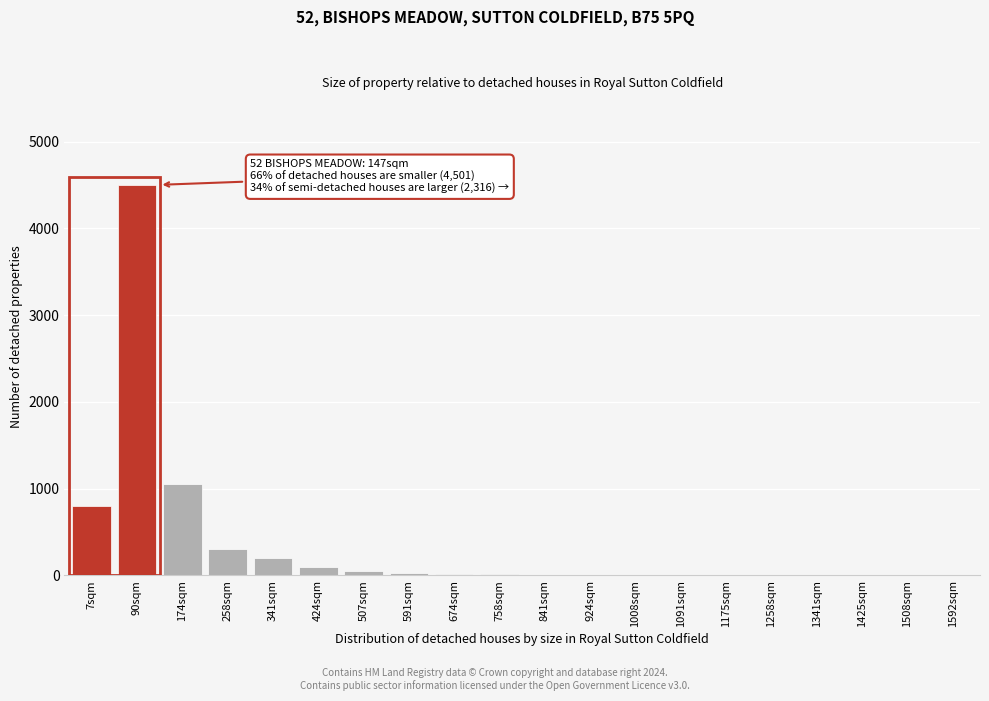

The chart shows a value of 1 at 1425sqm. True or false?

True